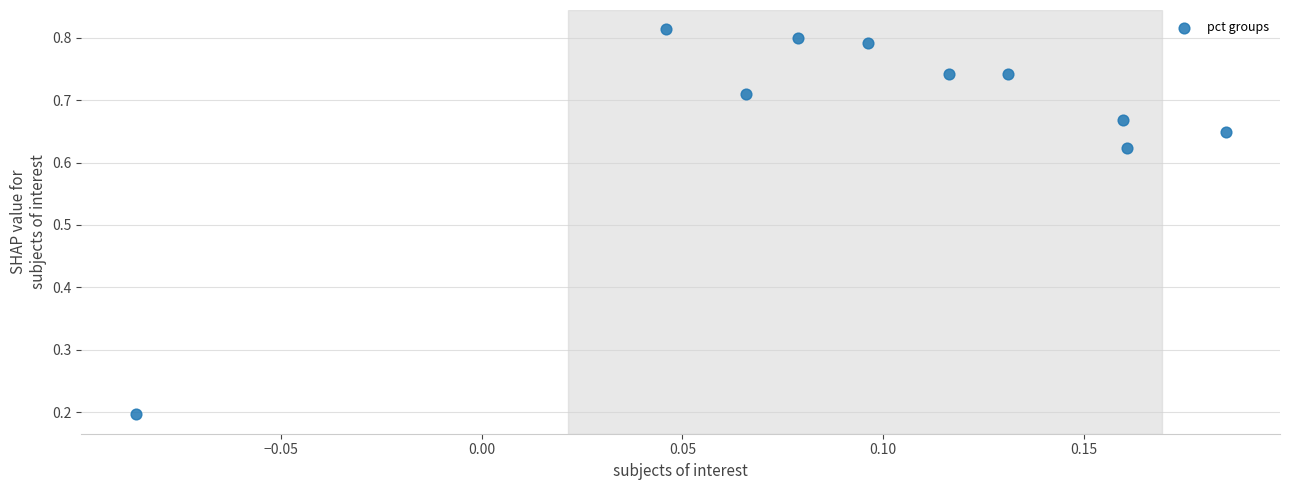

What is the range of X values (max minus min)?

0.3